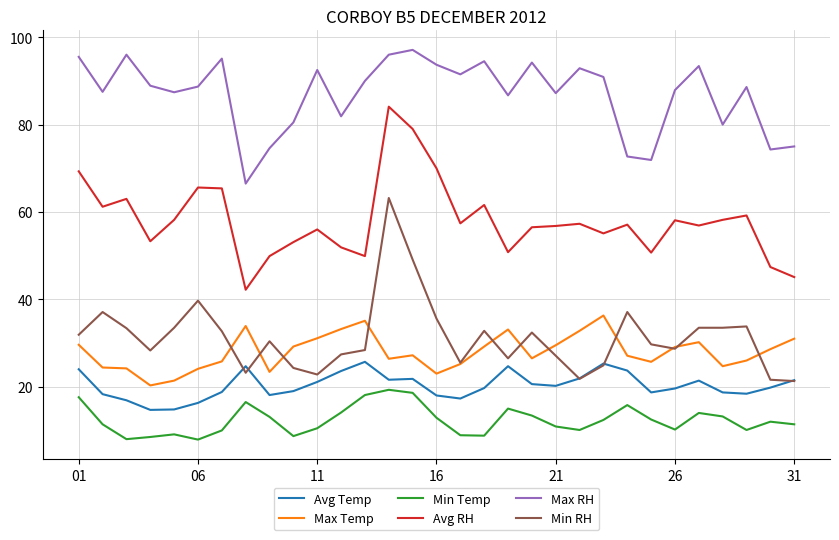

Which series has the largest total across all categories?

Max RH